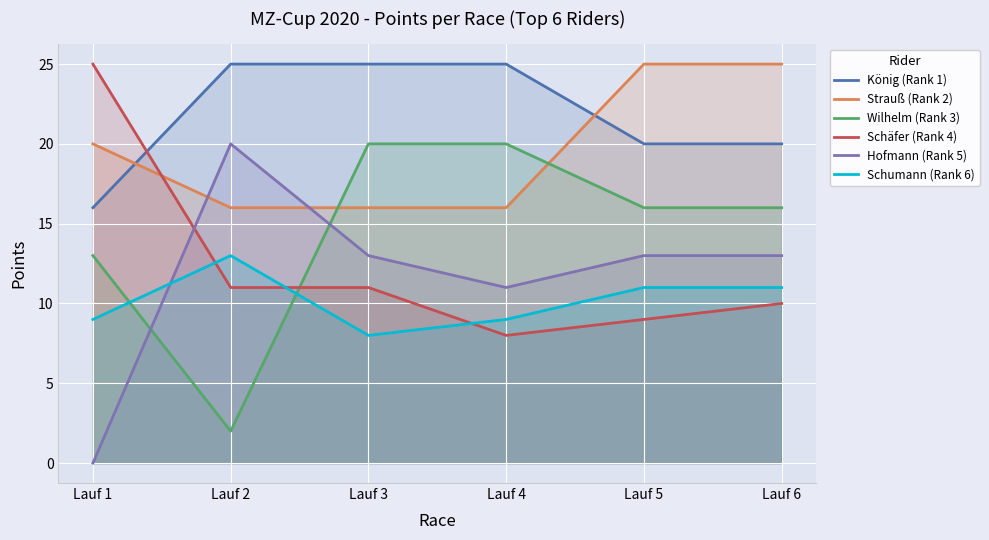

Is the value of Hofmann (Rank 5) at Lauf 4 greater than the value of Wilhelm (Rank 3) at Lauf 6?

No